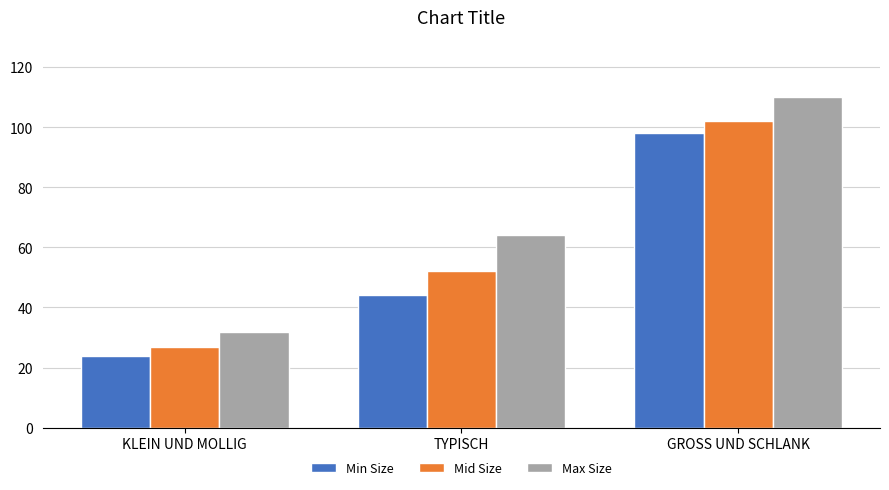

Between KLEIN UND MOLLIG and TYPISCH, which series saw the biggest shift?

Max Size